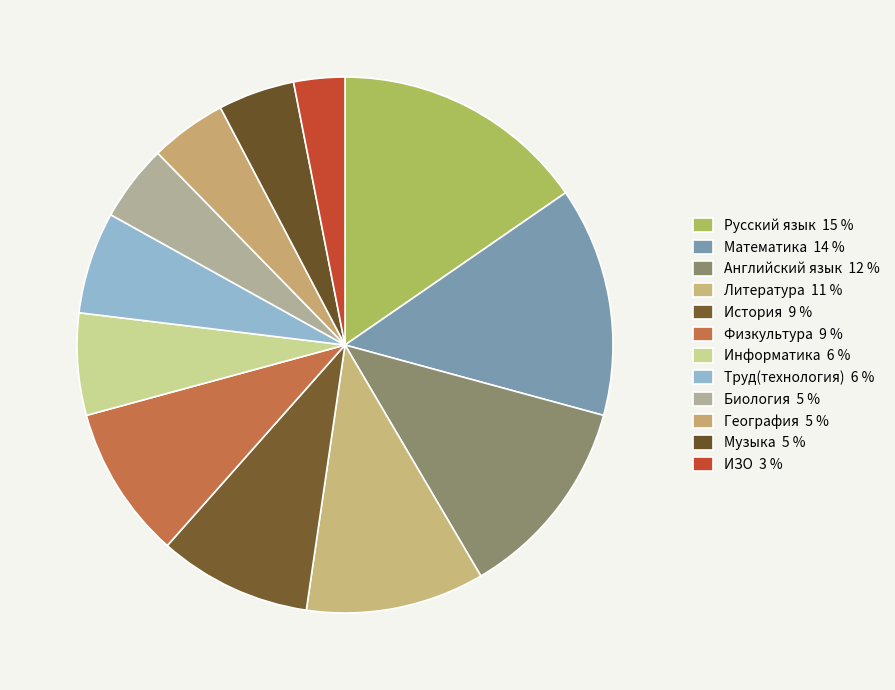

Which slice is the smallest?

ИЗО